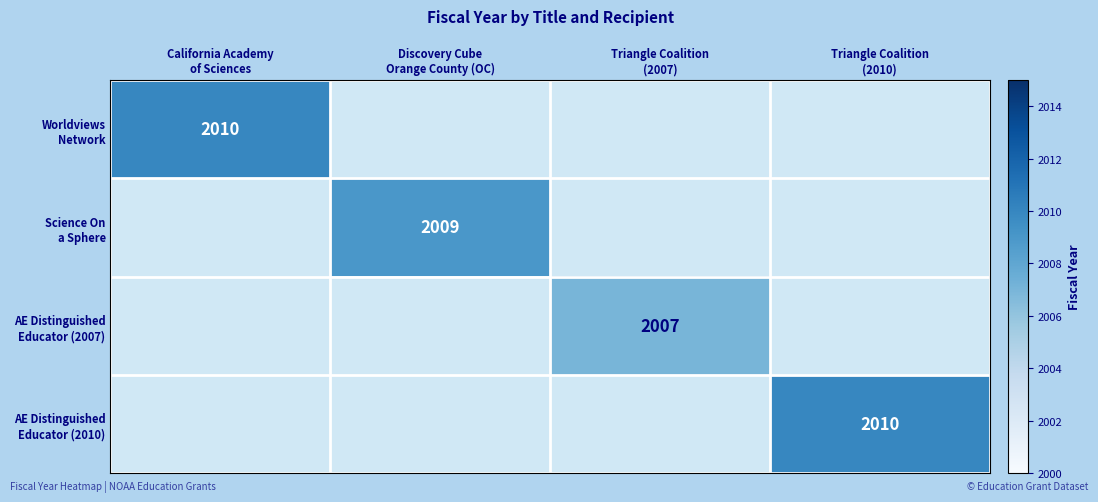

The value of AE Distinguished Educator (2010) at Triangle Coalition (2010) is 2810.5. True or false?

False